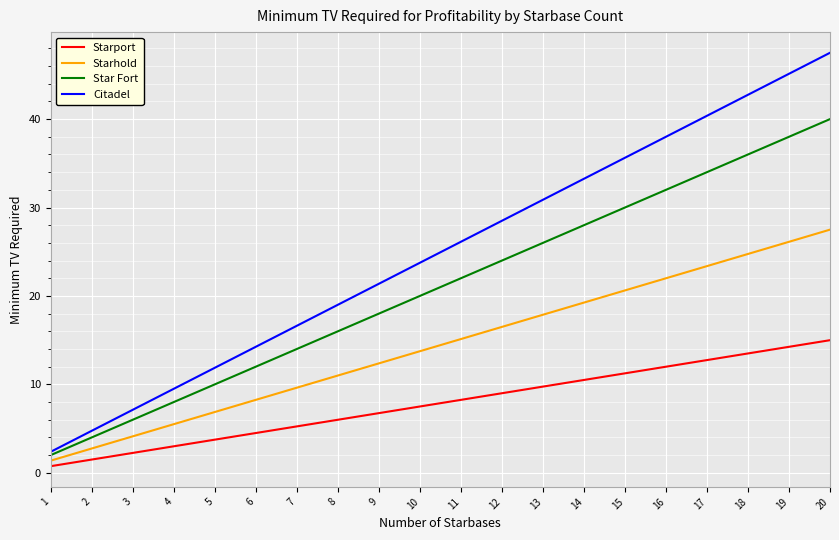

Rank the series at 18 from highest to lowest value.

Citadel, Star Fort, Starhold, Starport